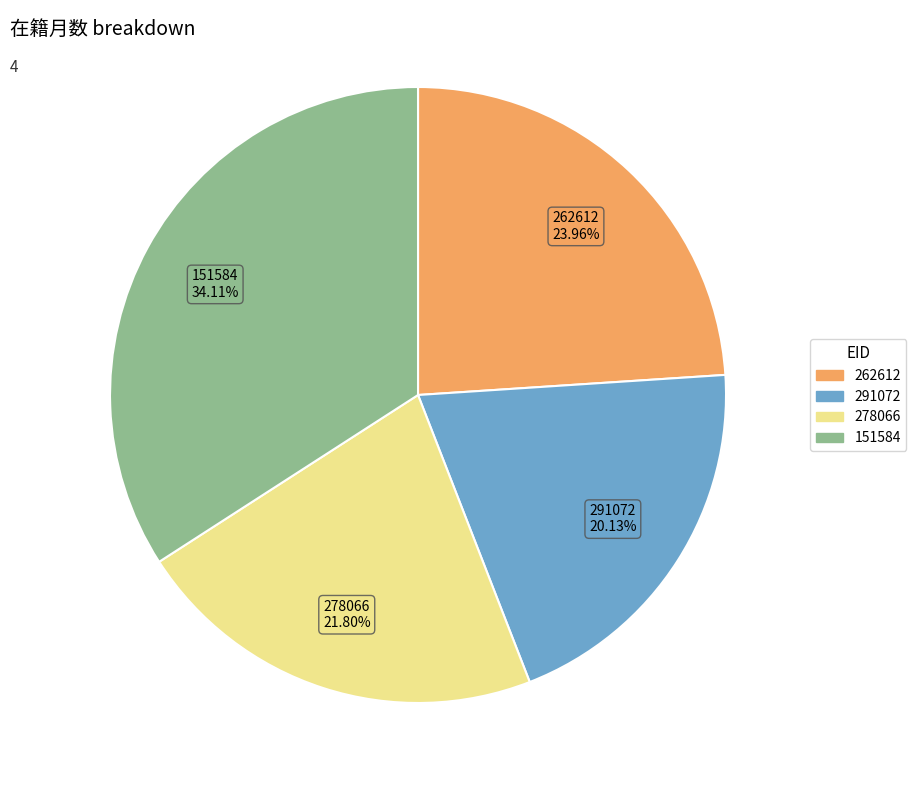

True or false: 262612 accounts for 24% of the total.

True